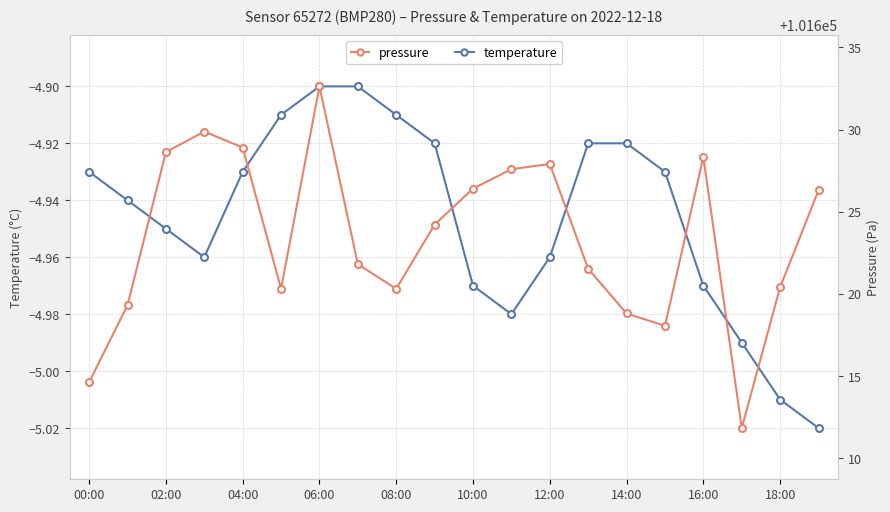

Does the chart have visible grid lines?

Yes